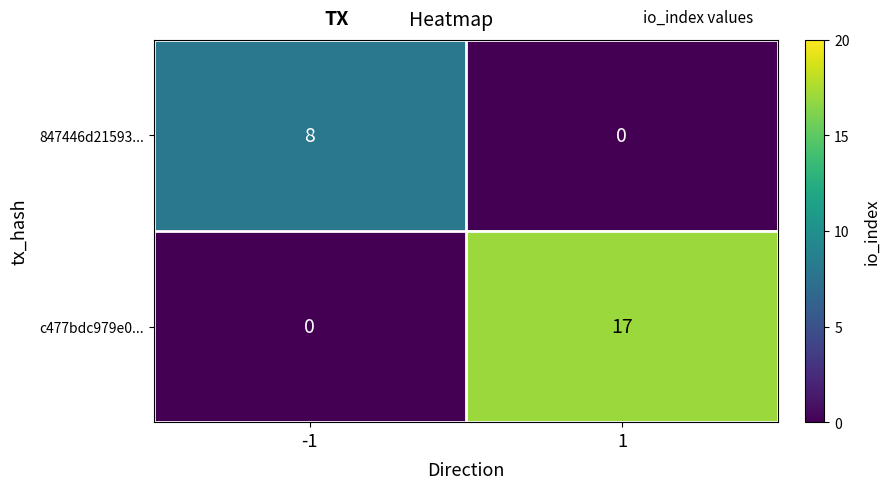

What is the spread (max minus min) of values at 1?

17